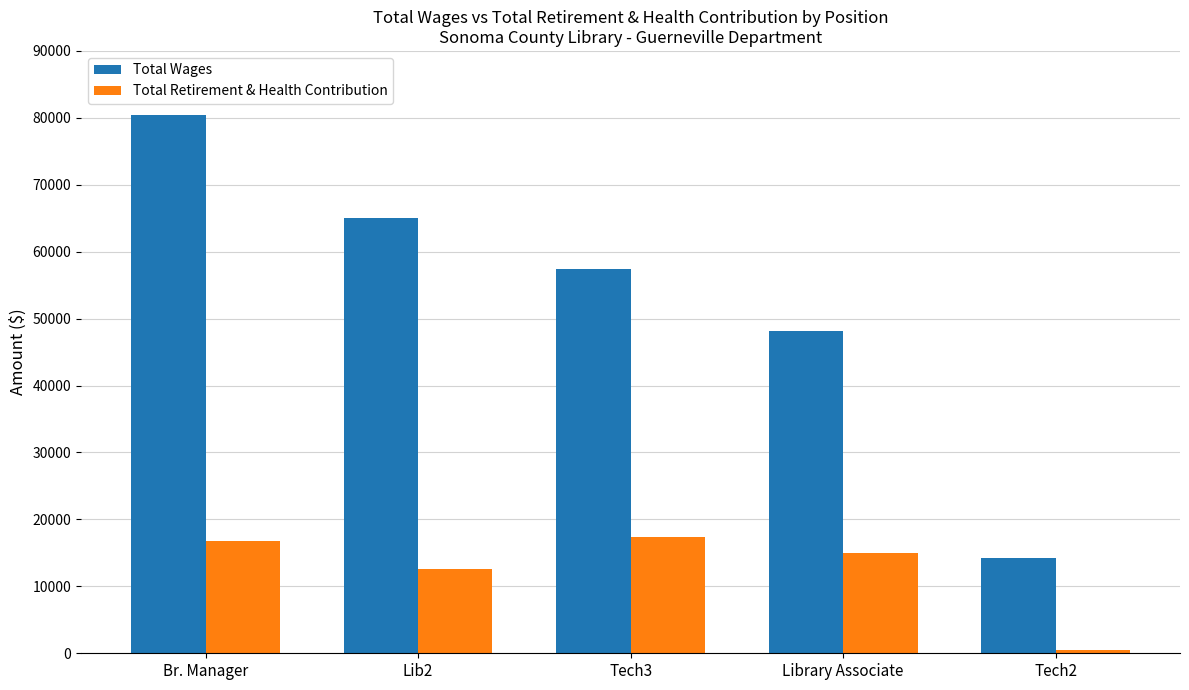

Is the value of Total Retirement & Health Contribution at Lib2 greater than the value of Total Wages at Library Associate?

No